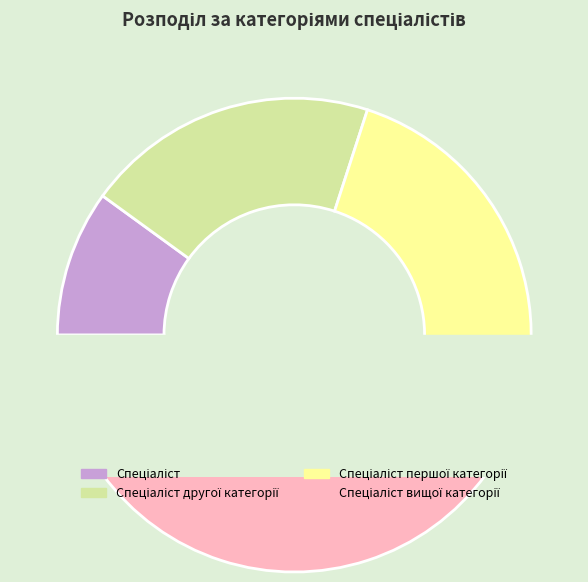

Is there any slice that represents more than half of the pie?

No